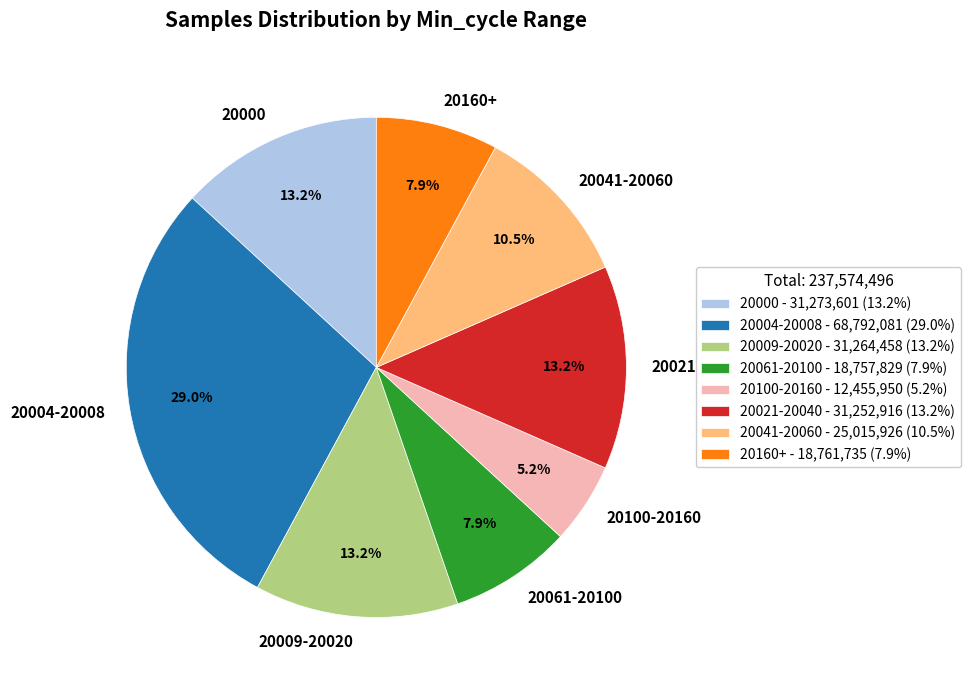

Is there a majority slice in this chart?

No